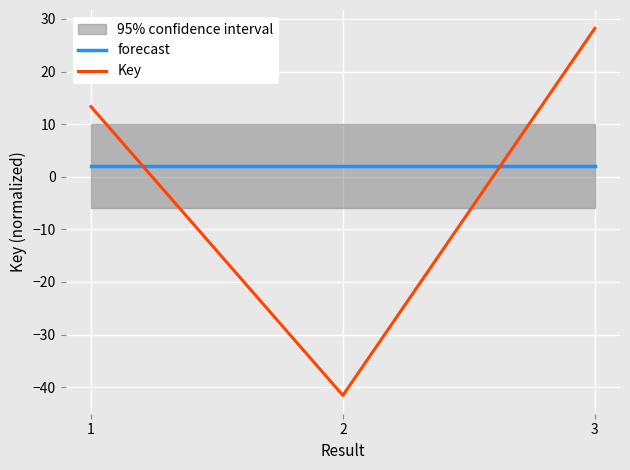

How many values in the Key series exceed 13?

2